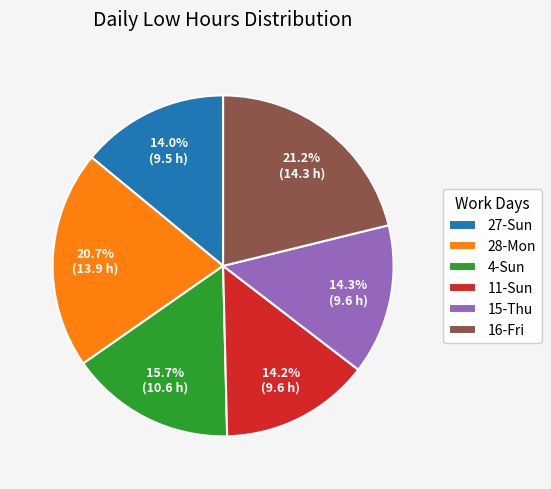

Approximately how many times larger is the value at 28-Mon compared to 16-Fri?

1.0